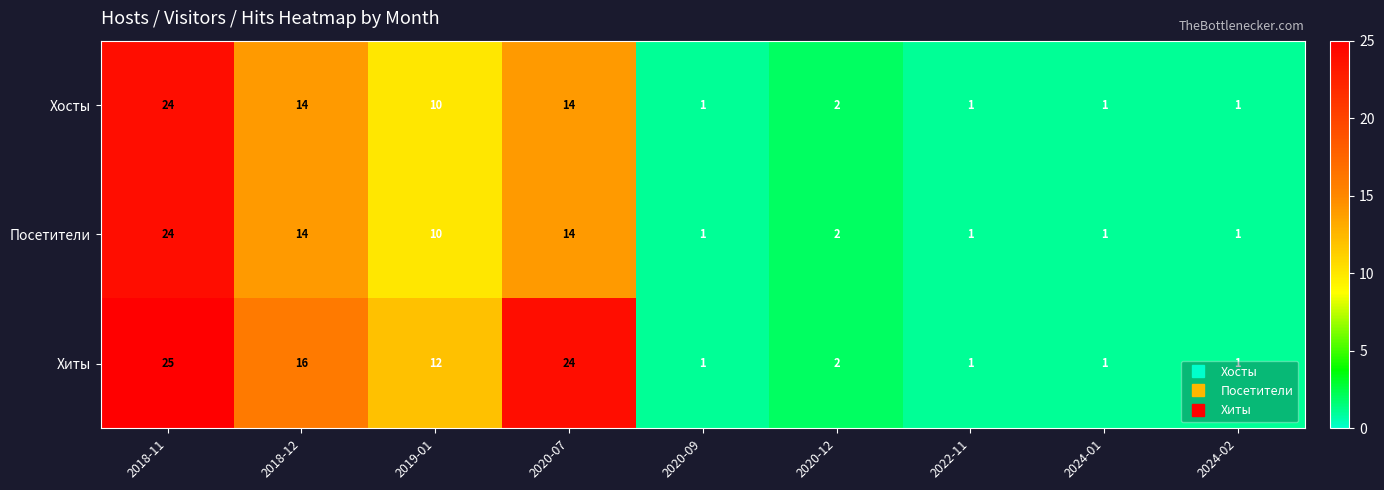

Is it true that Хиты equals 2 at 2020-12?

True